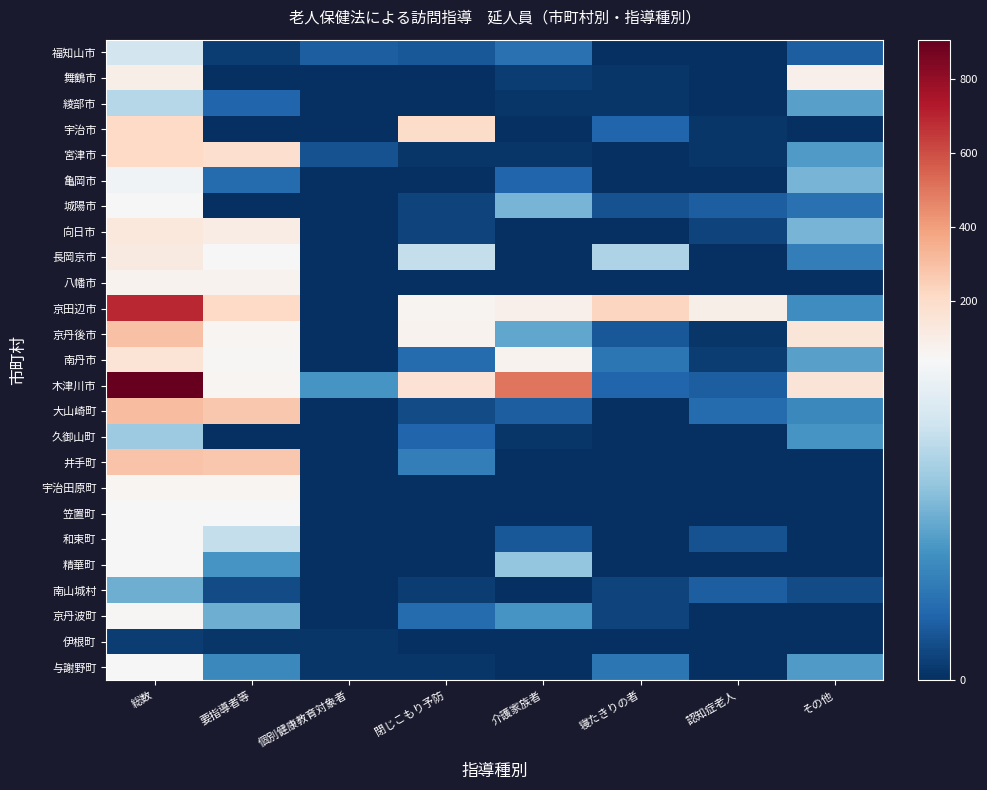

Rank the series at 総数 from lowest to highest value.

伊根町, 南山城村, 久御山町, 綾部市, 福知山市, 亀岡市, 精華町, 和束町, 与謝野町, 笠置町, 城陽市, 京丹波町, 宇治田原町, 八幡市, 舞鶴市, 長岡京市, 向日市, 南丹市, 宇治市, 宮津市, 井手町, 京丹後市, 大山崎町, 京田辺市, 木津川市